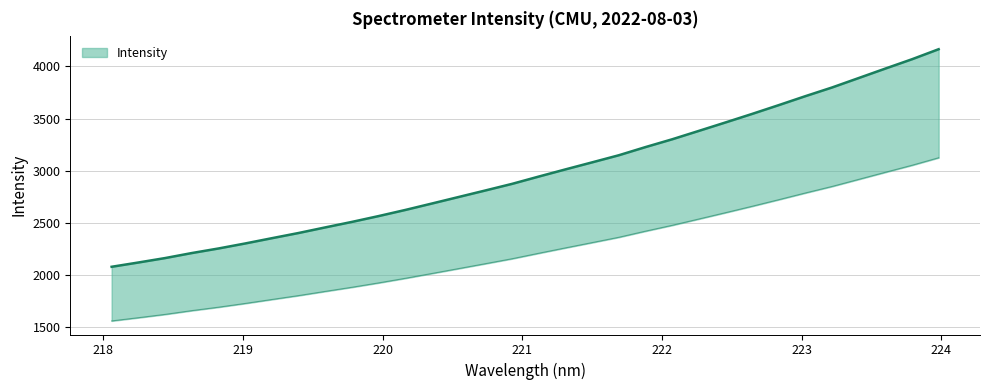

At which label does the data first exceed 2943?

221.1174